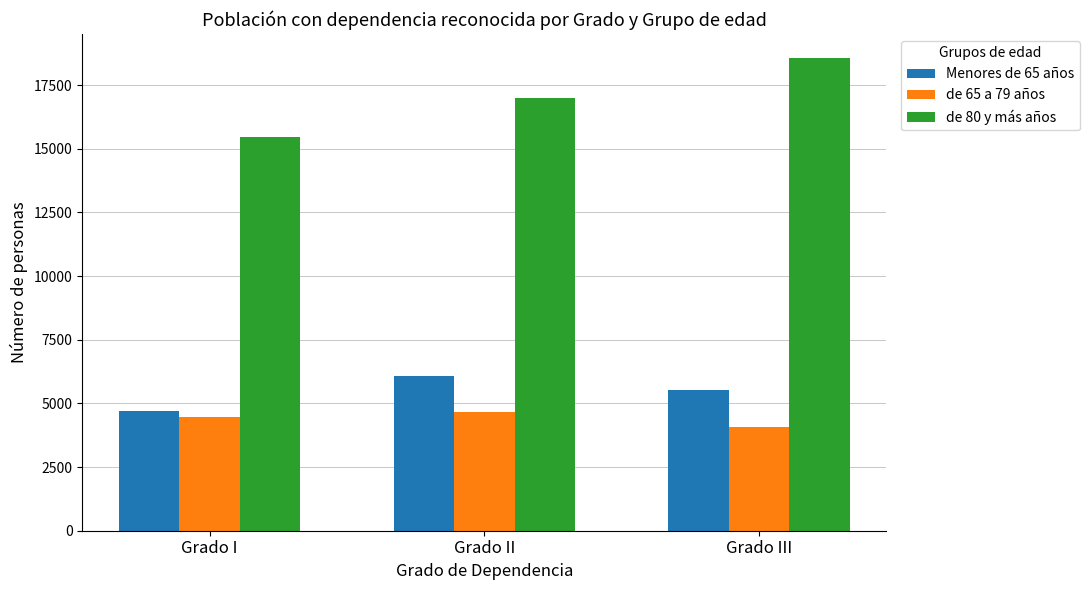

Which series has the largest range (max minus min)?

de 80 y más años